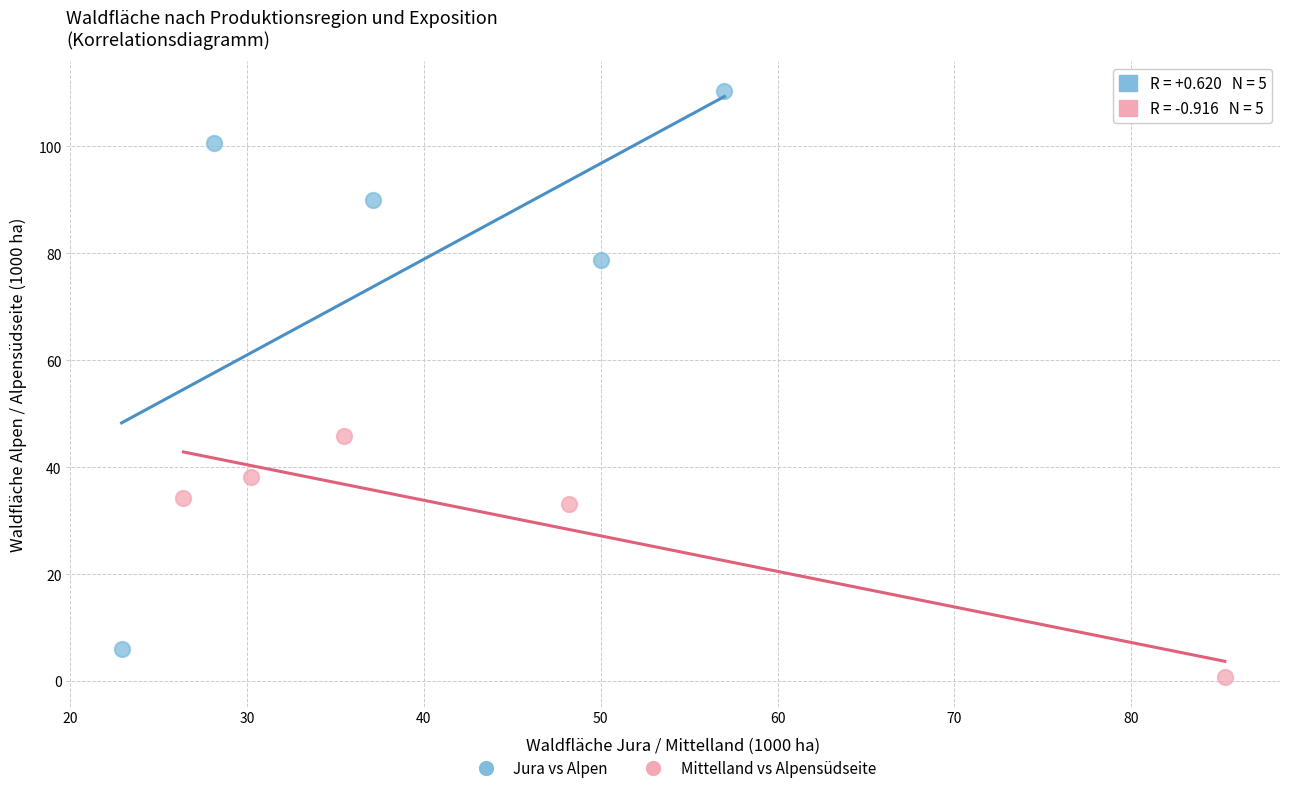

Which series contains the lowest Y value?

Mittelland vs Alpensüdseite